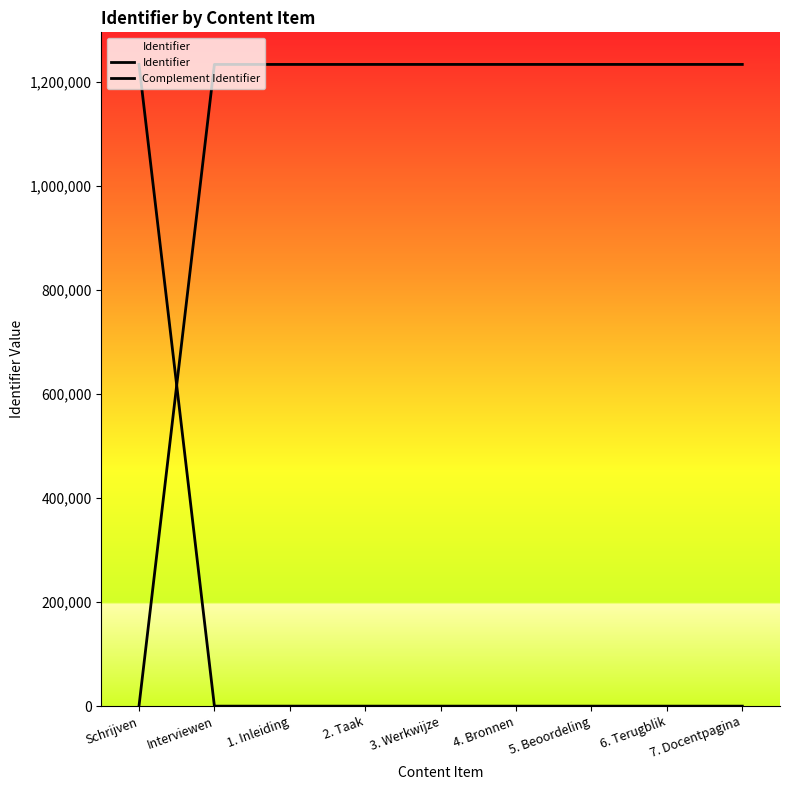

True or false: Complement Identifier has more than 0 points higher than both neighbors.

False